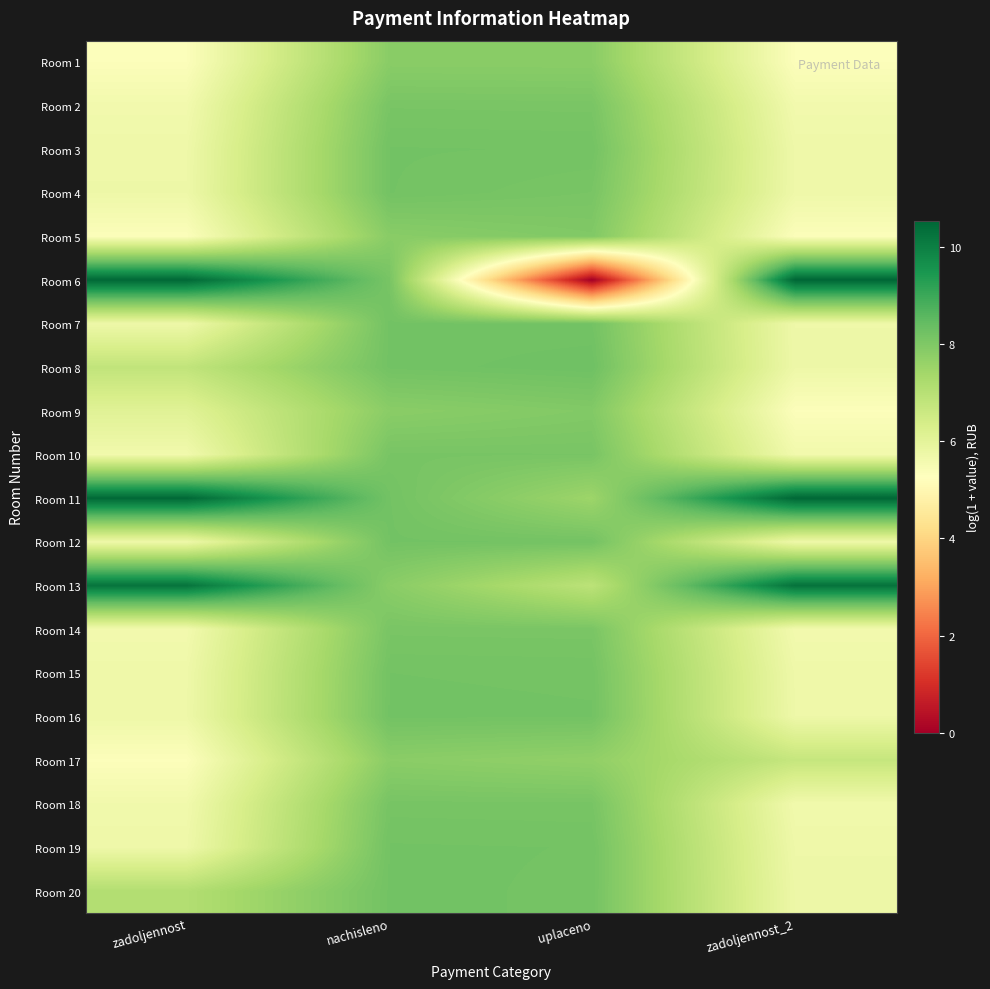

At which category is the sum across all series the highest?

nachisleno